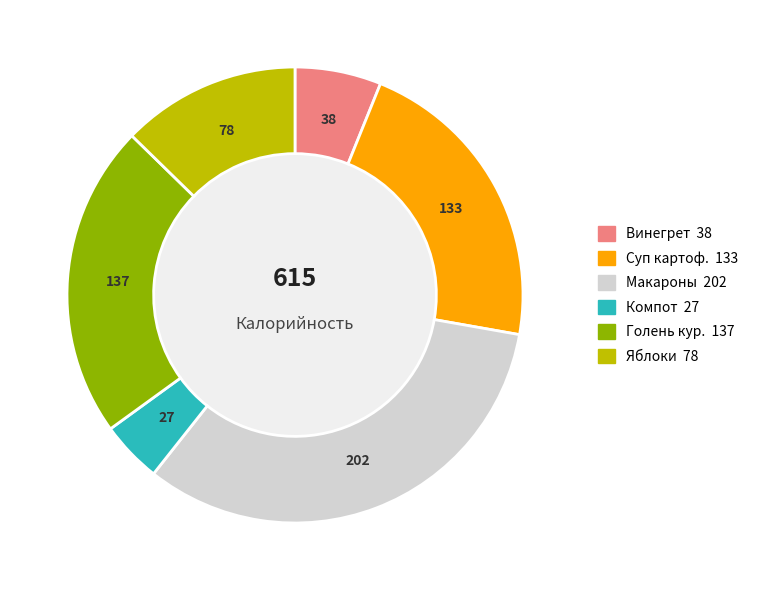

Does any single category account for the majority?

No